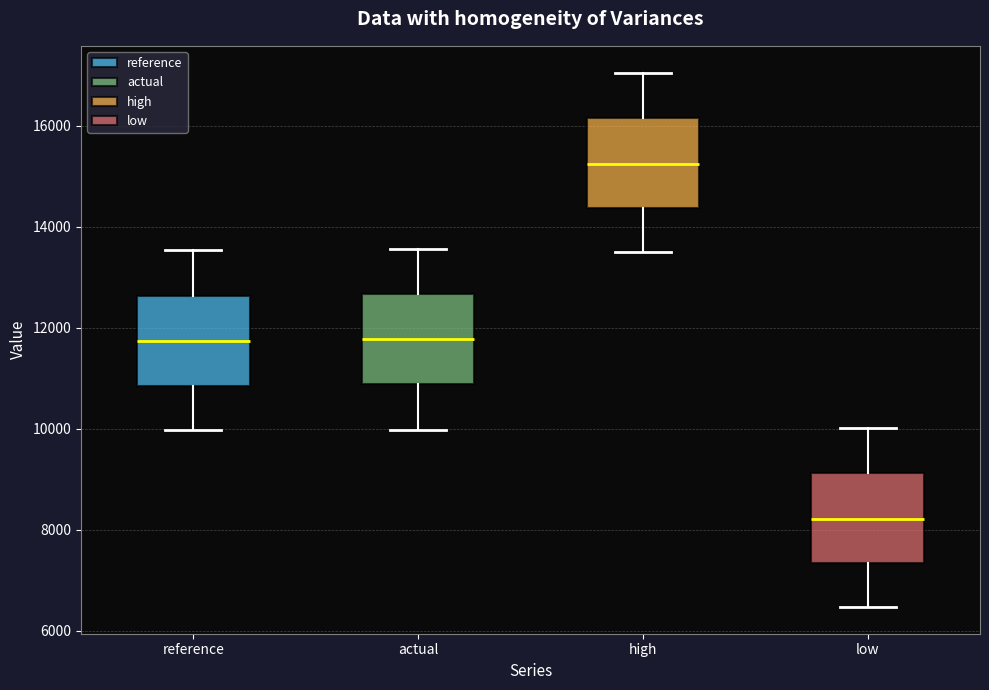

Reading left to right, read every box against the y-axis: the position of its median line, the range the box covers, and the ends of its whiskers. The values are not printed on the chart, so give them approximately, as read against the axis.

reference: median 11800, box 10800 to 12600, whiskers 10000 to 13600
actual: median 11800, box 10800 to 12600, whiskers 10000 to 13600
high: median 15200, box 14400 to 16200, whiskers 13400 to 17000
low: median 8200, box 7400 to 9200, whiskers 6400 to 10000